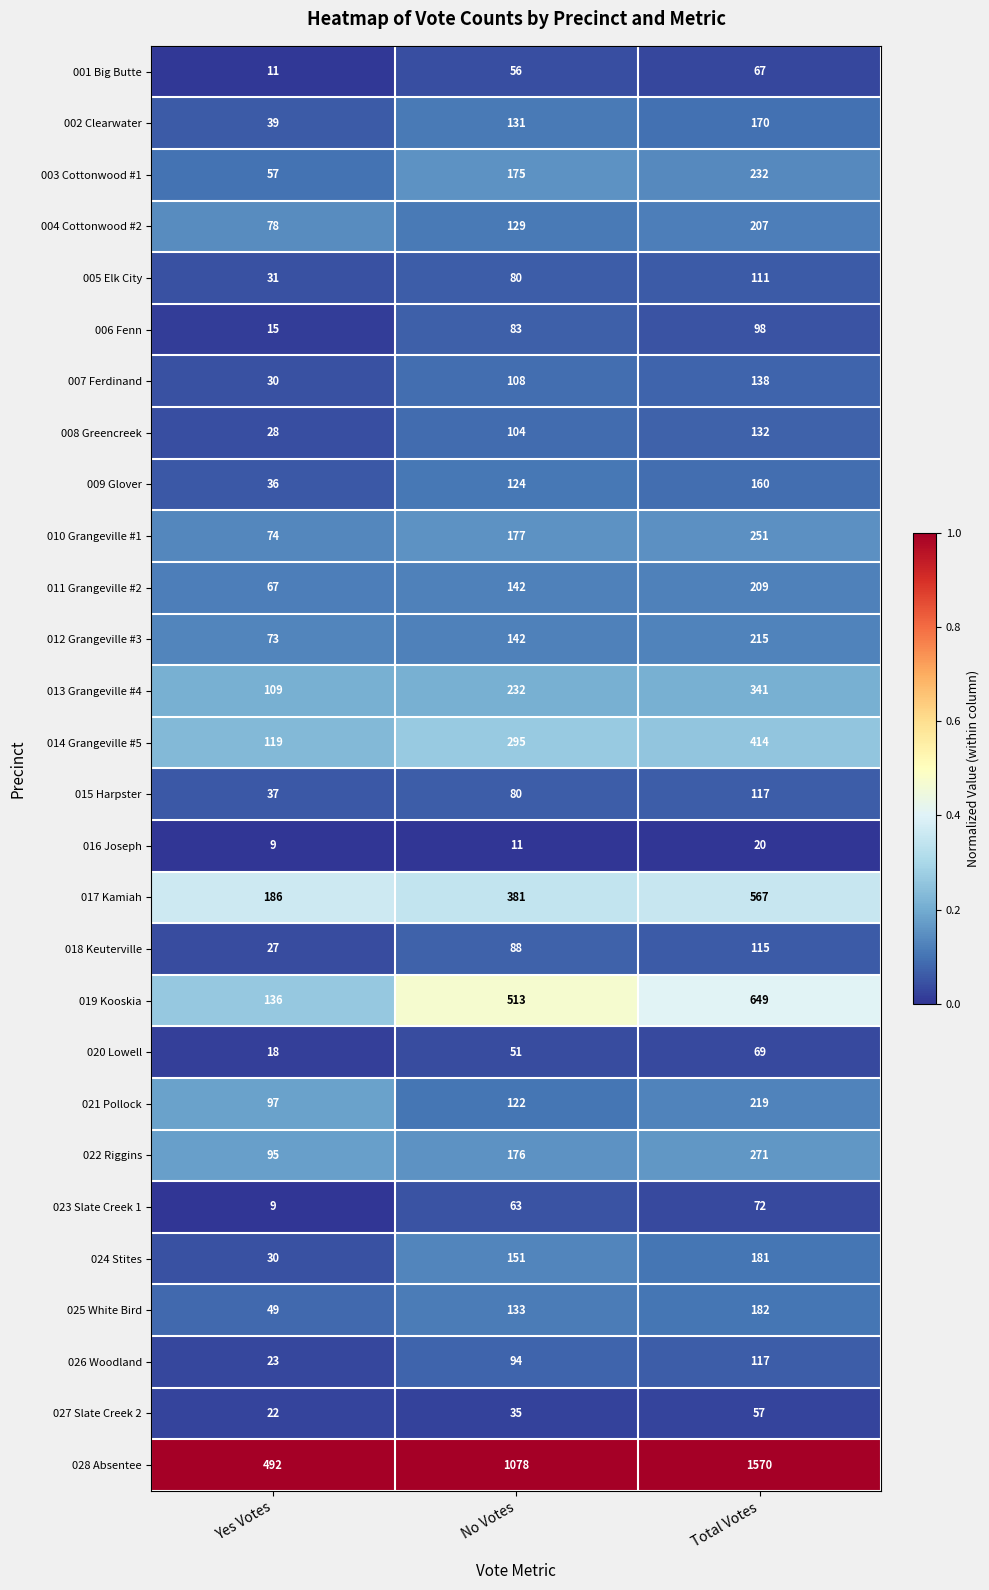

At which label is 028 Absentee closest to 1031?

No Votes